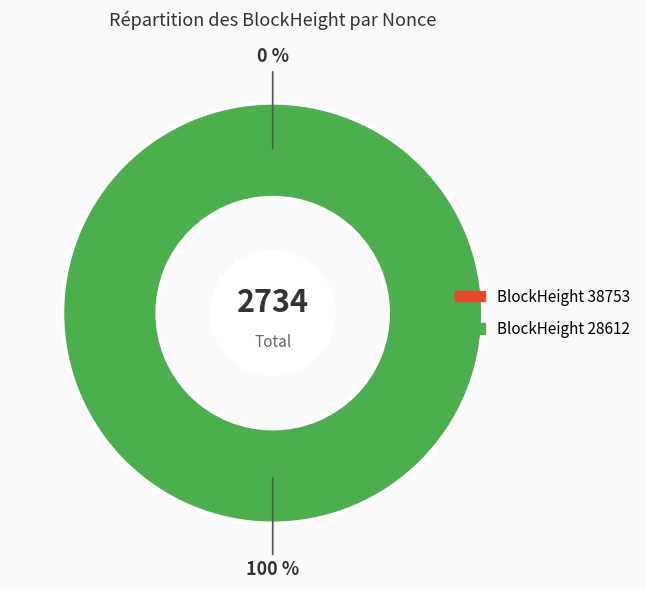

Does 28612 represent more than half of the total?

Yes